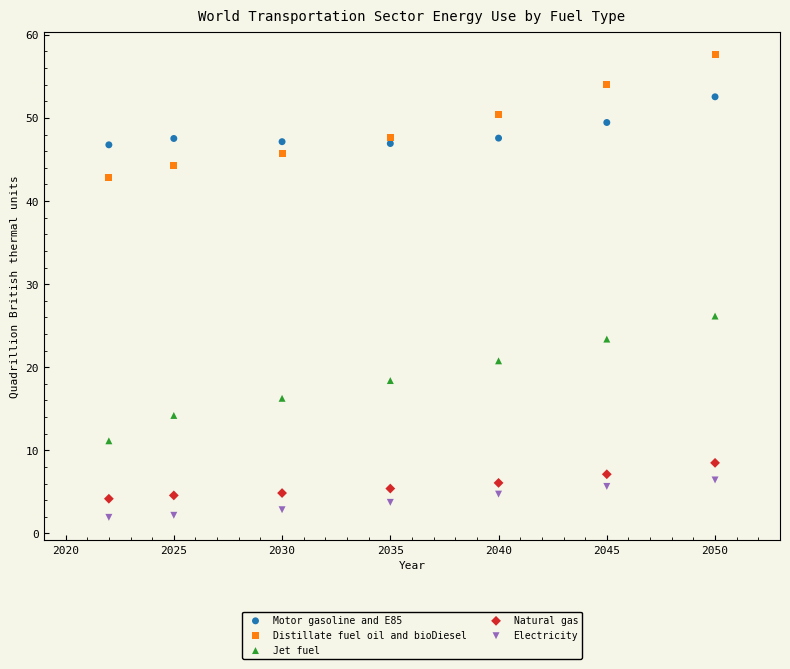

Across all series, what Y value is closest to 29?

26.2